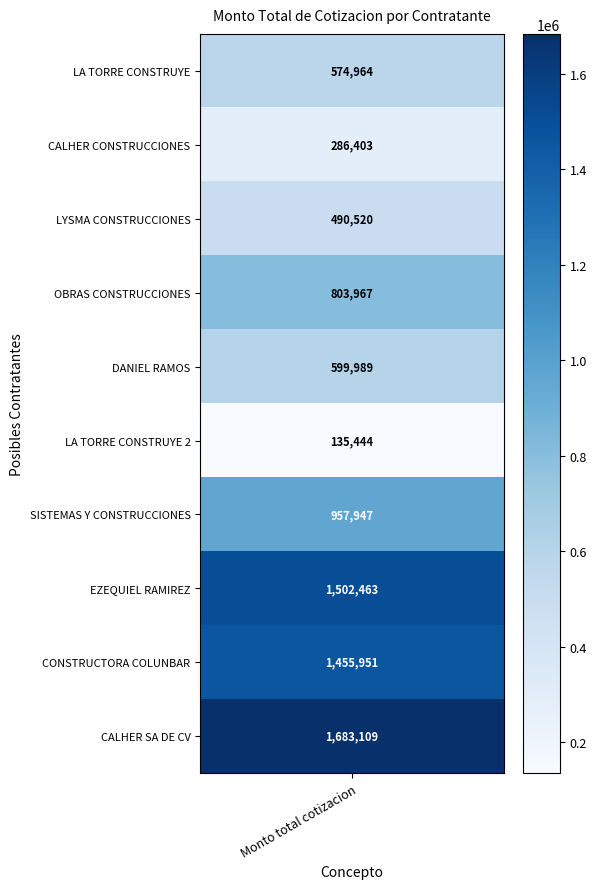

The value at 10 is 1683108.8. True or false?

True